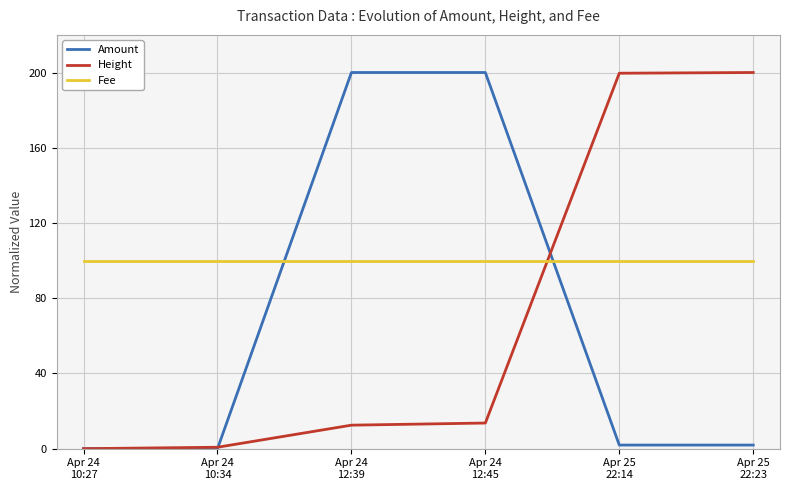

Where does the Amount series first go above 1?

Apr 24
12:39